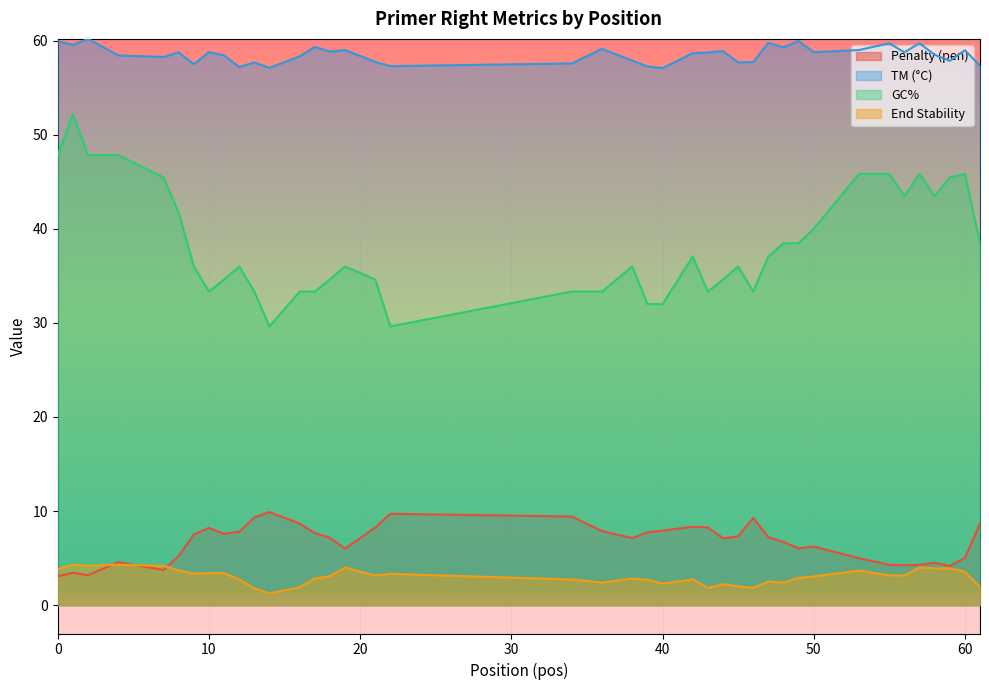

The PRIMER_RIGHT_0_TM series shows 20.7 at 7. True or false?

False